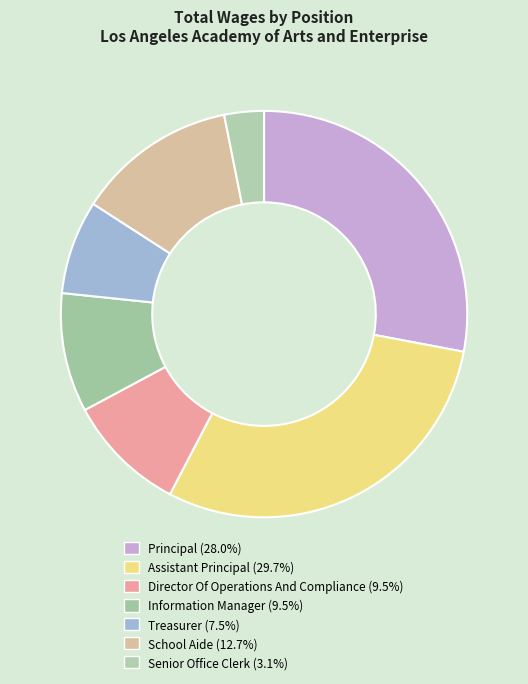

Does School Aide account for over 50% of the chart?

No